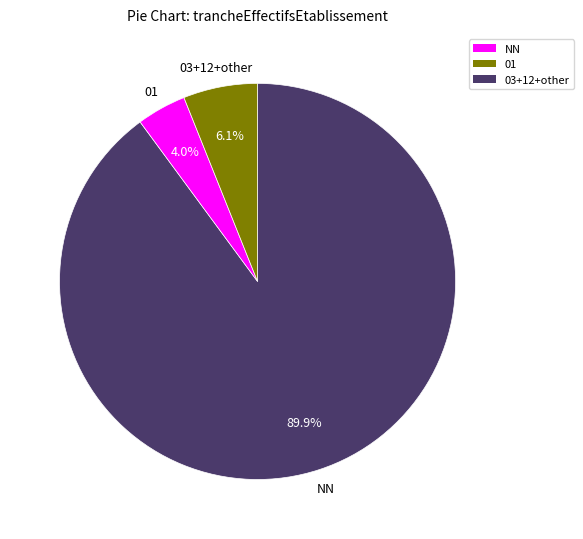

Is there a majority slice in this chart?

Yes